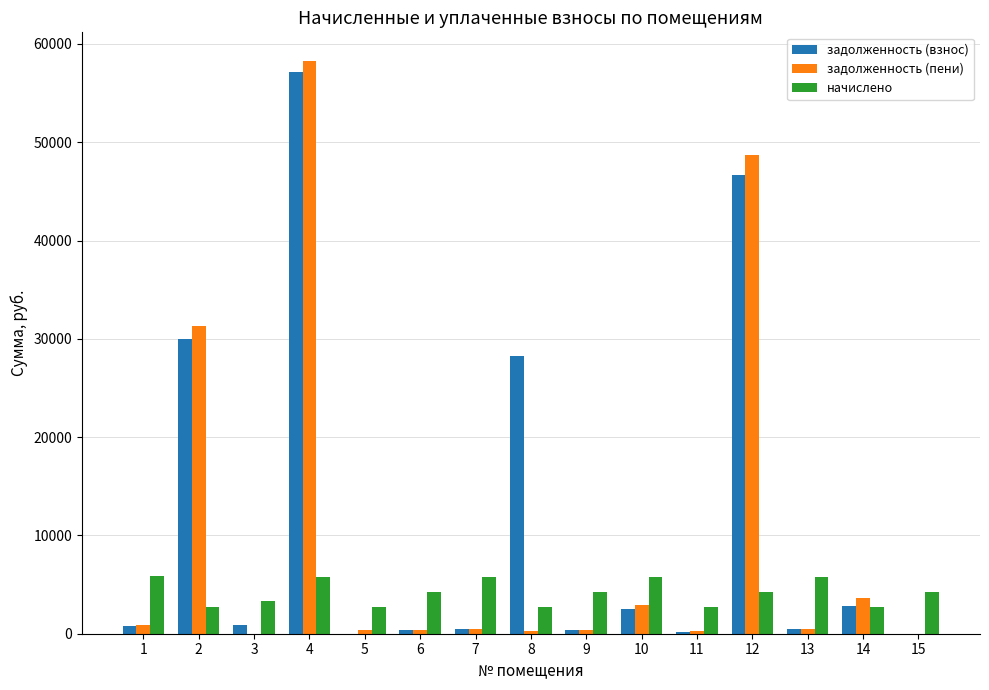

Is the value of начислено at 2 greater than the value of задолженность (пени) at 15?

Yes